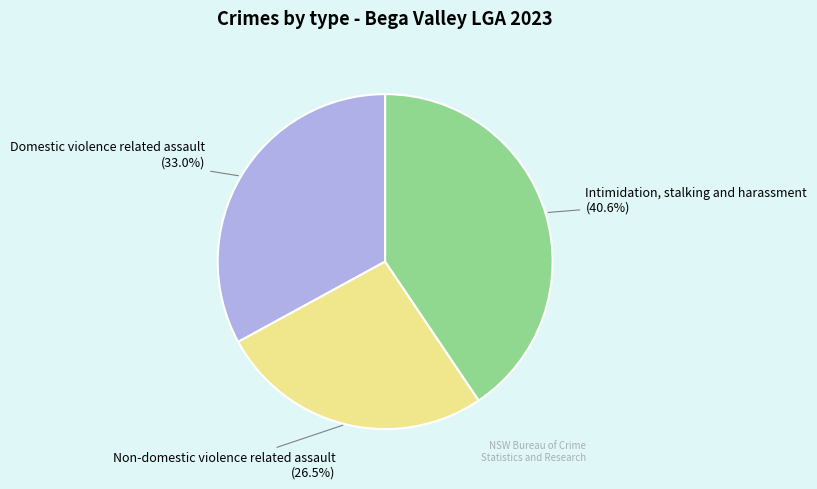

Which slice is the largest?

Intimidation, stalking and harassment